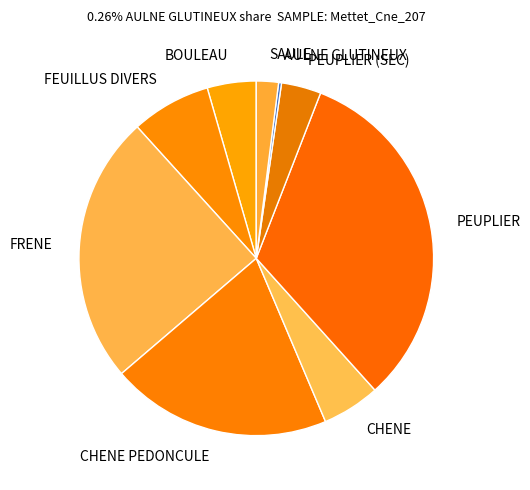

The BOULEAU slice represents 4% of the pie. True or false?

True